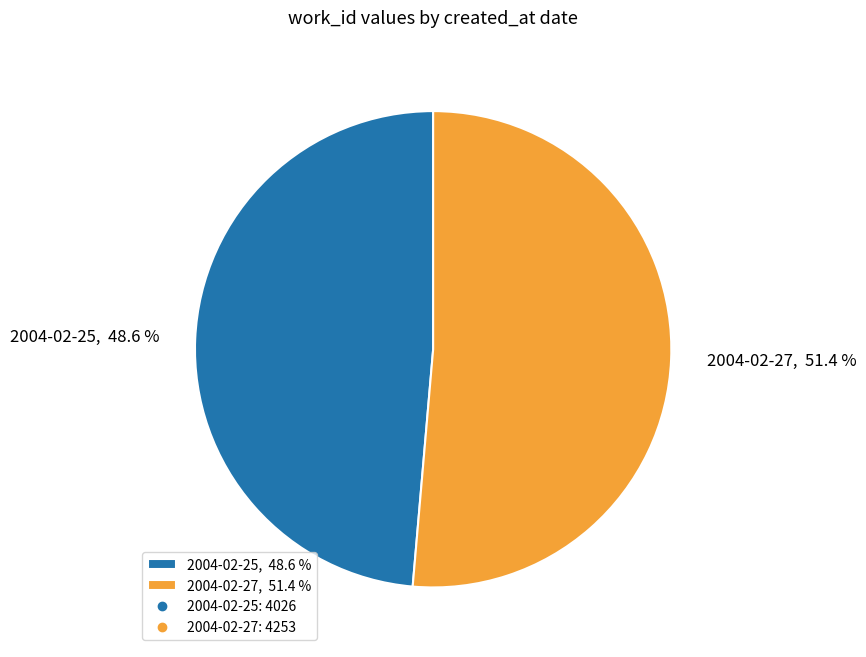

Count the number of slices in the pie.

2